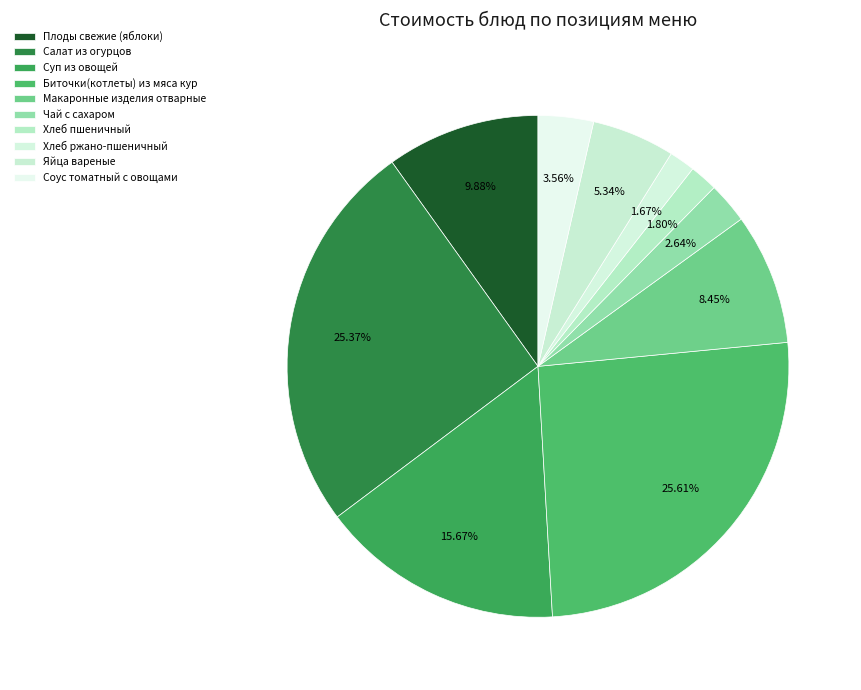

Does Хлеб ржано-пшеничный account for over 50% of the chart?

No